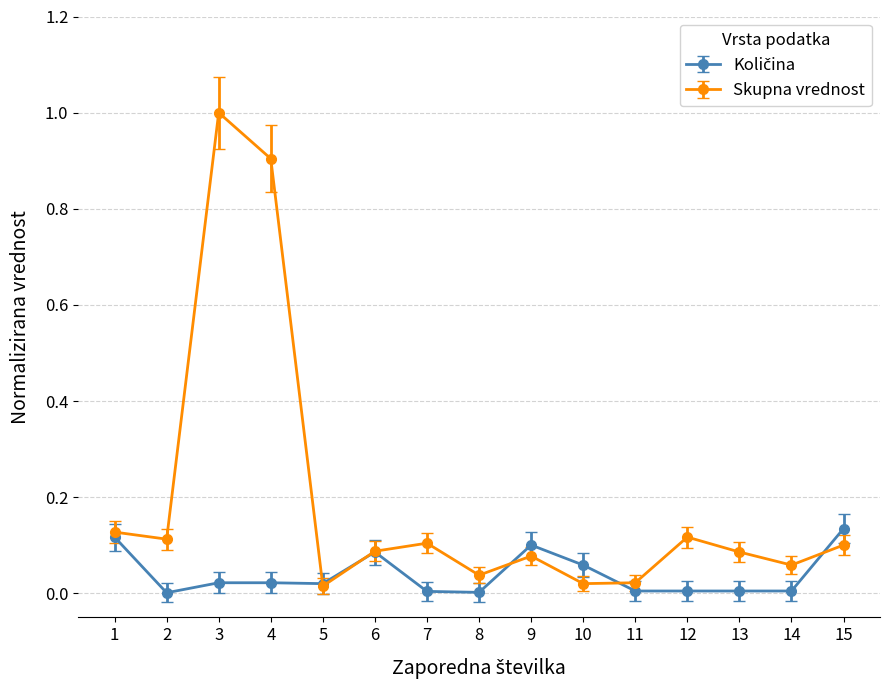

How many lines are shown in the chart?

2